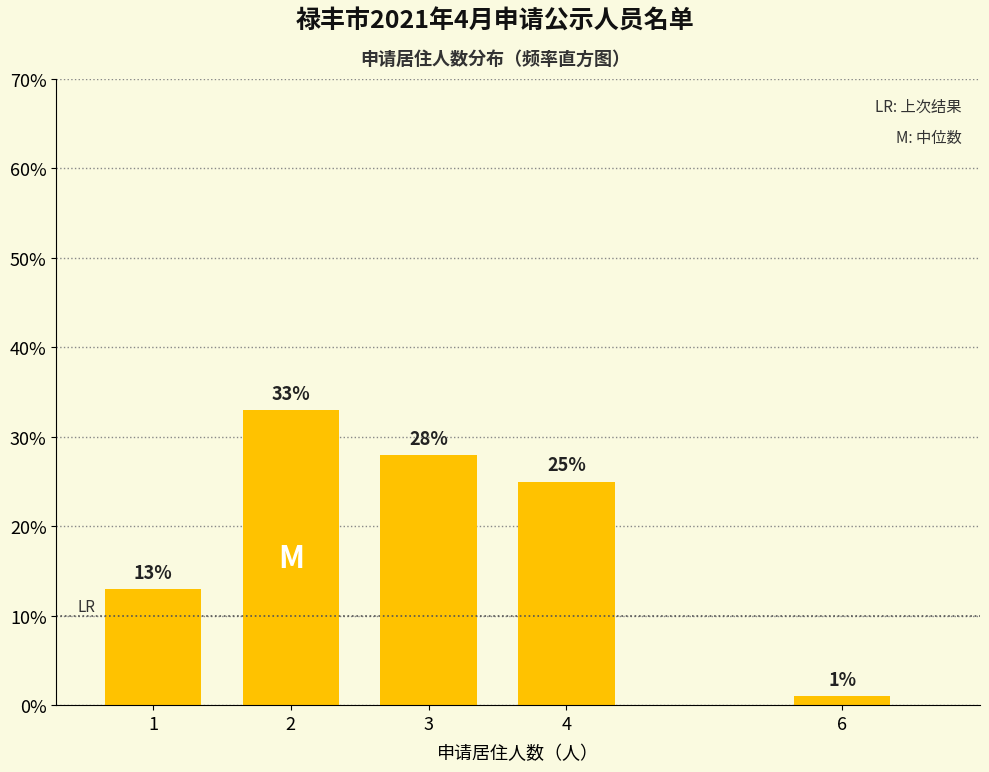

Reading left to right, what are all the values shown in this chart?

1=13	2=33	3=28	4=25	6=1